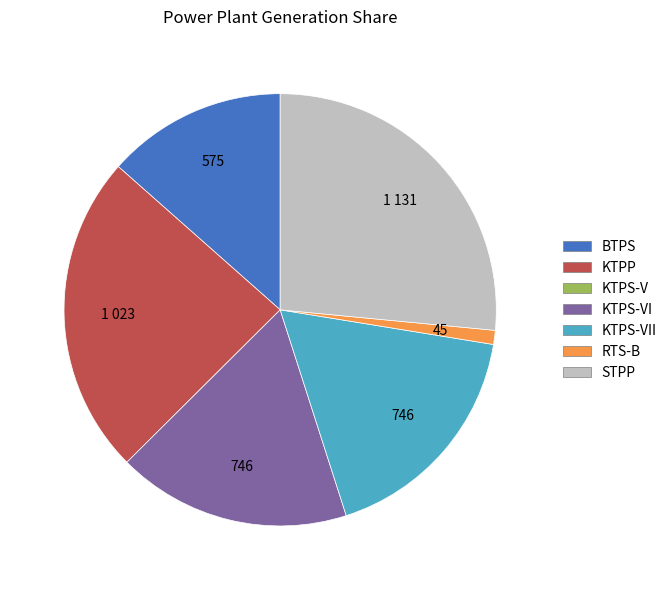

Is there any slice that represents more than half of the pie?

No